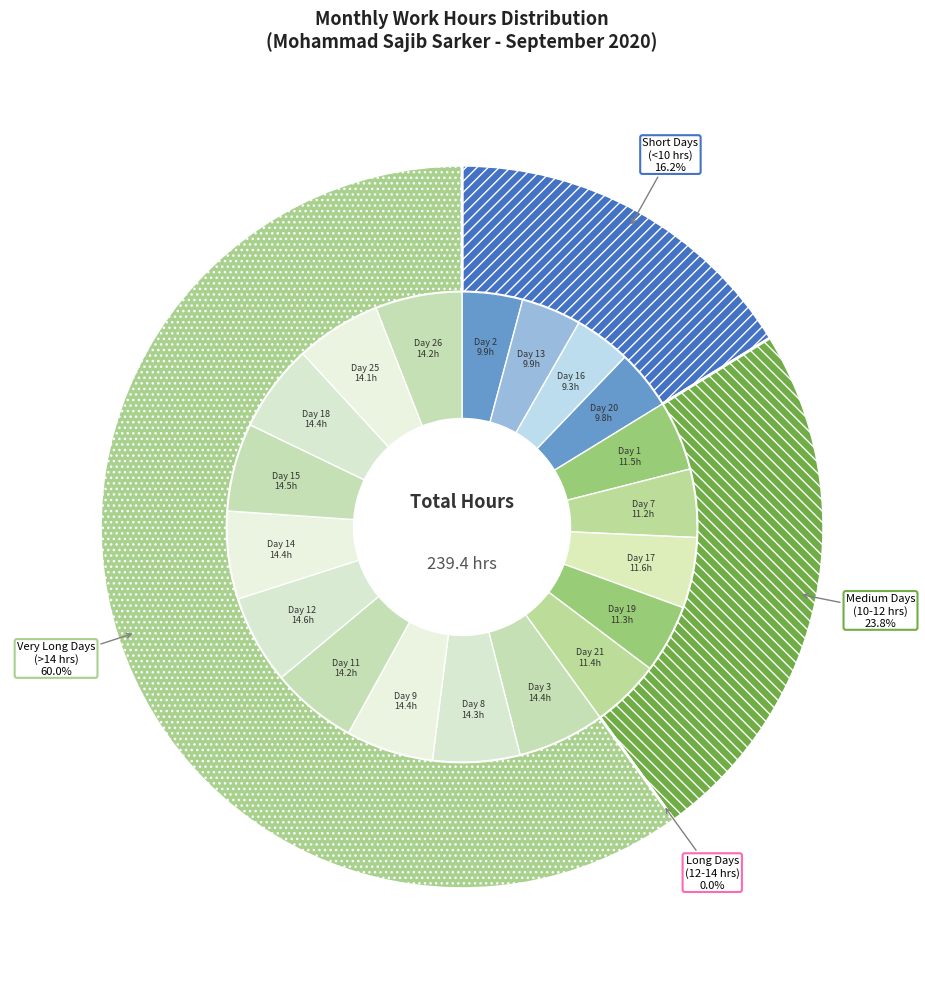

To the nearest percent, what is the average slice percentage?

5%